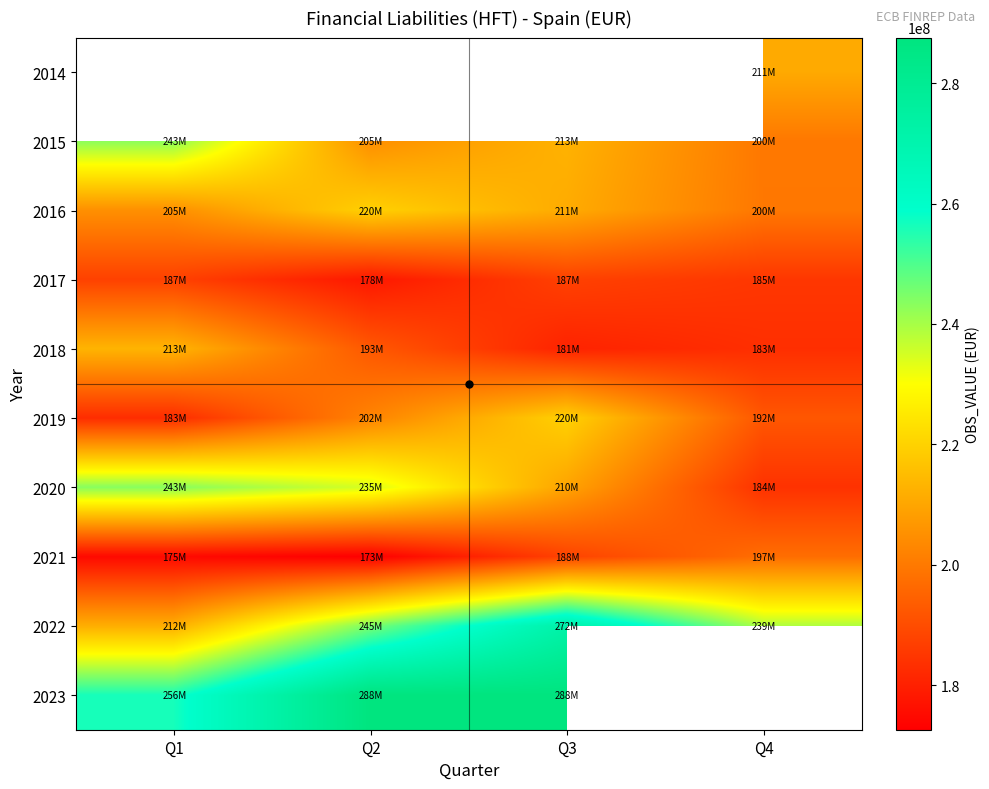

Which series has the largest total across all categories?

2022